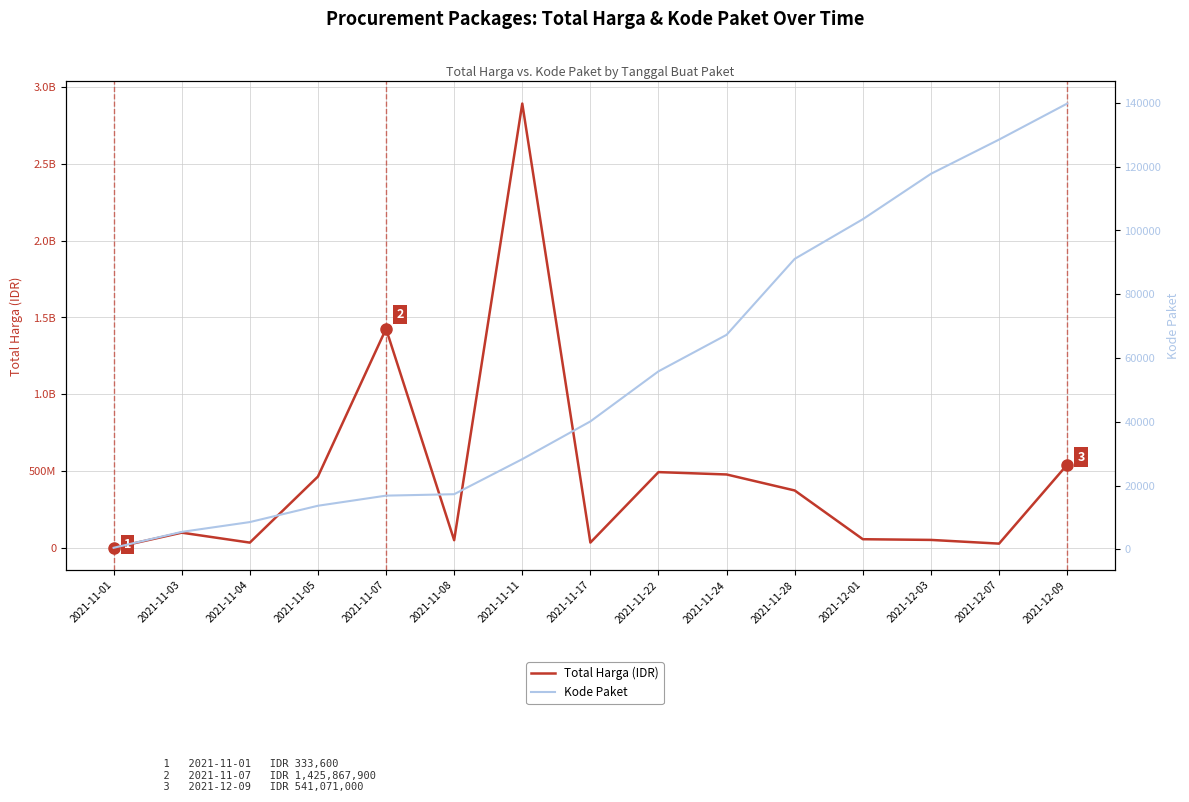

At which category is the sum across all series the highest?

2021-11-11